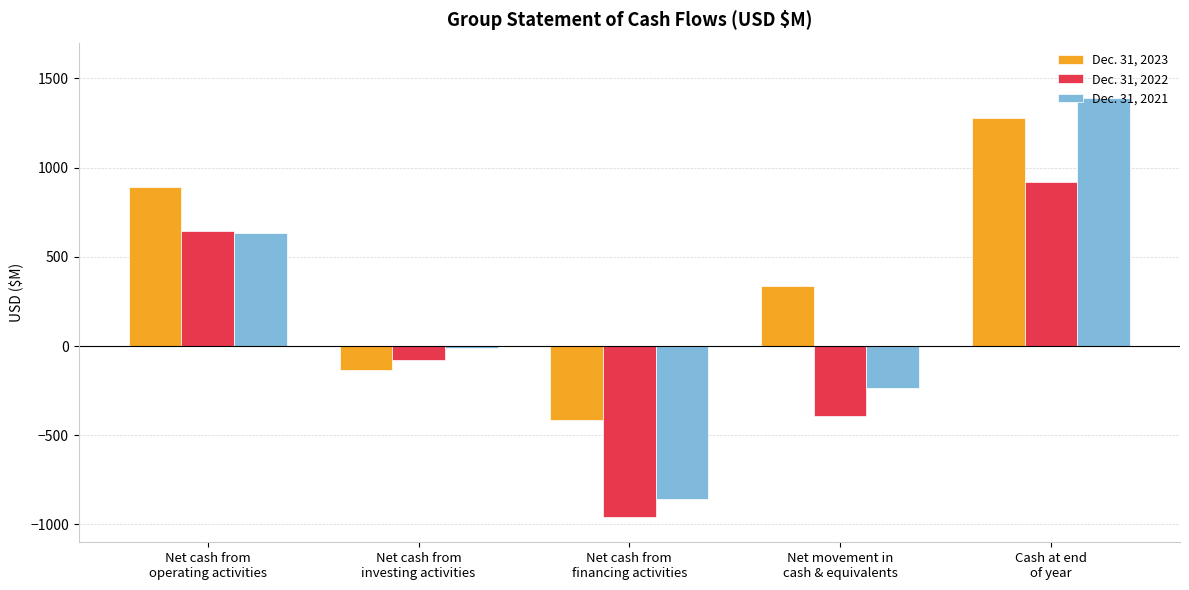

What is the average value of the Dec. 31, 2022 series?

27